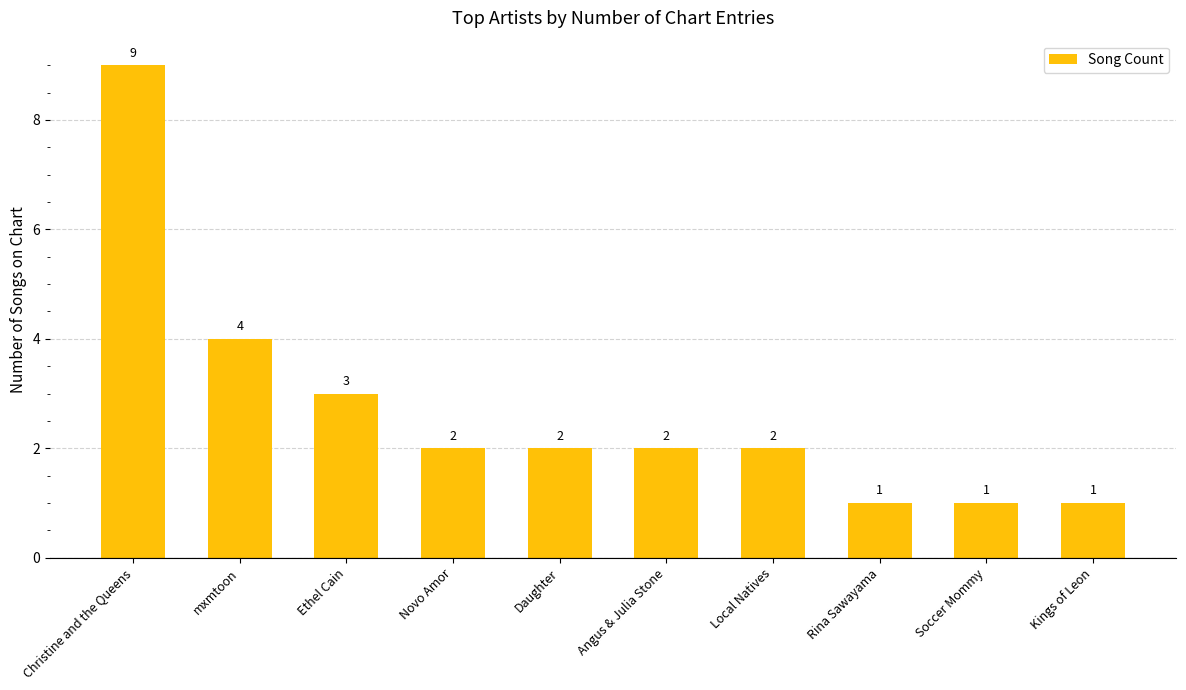

What is the label of the 7th bar from the left?

Local Natives